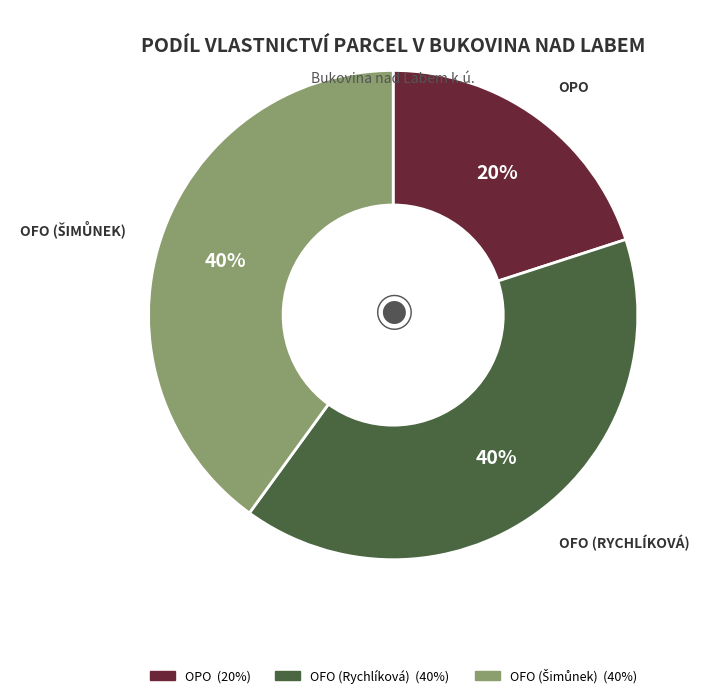

The OFO (Rychlíková) slice represents 51% of the pie. True or false?

False